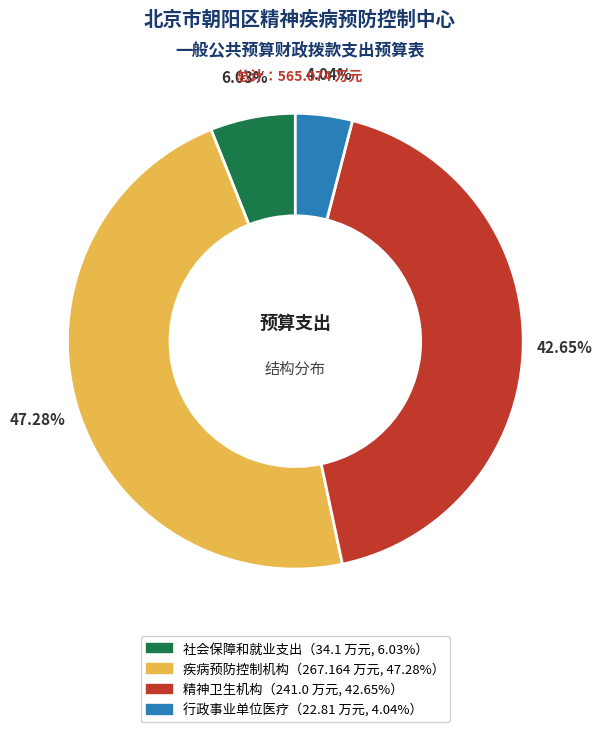

How many slices are in this pie chart?

4